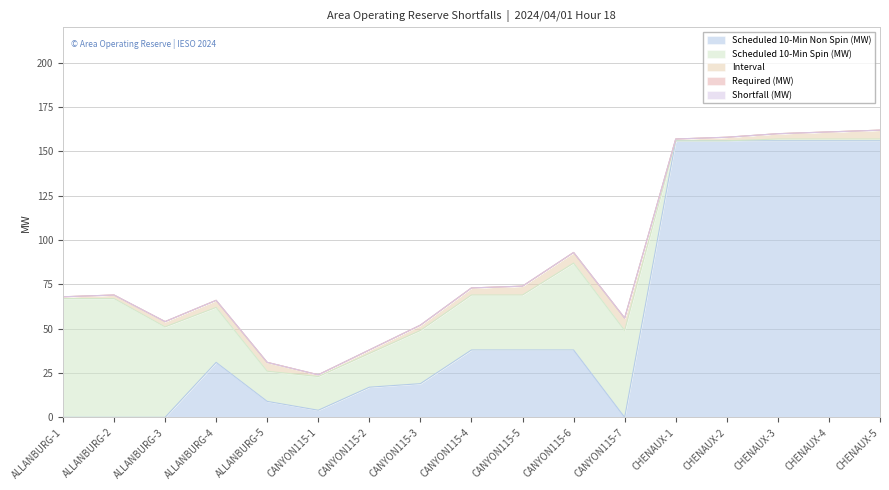

The value of Interval at CANYON115-4 is 4. True or false?

True